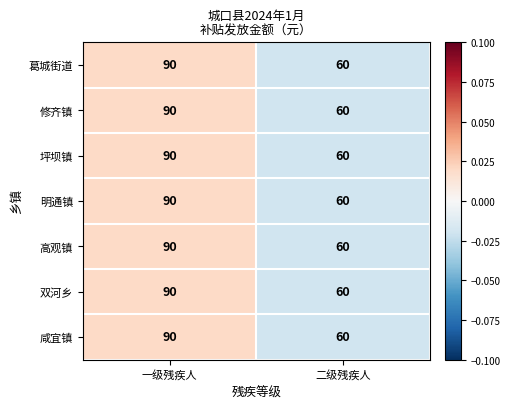

Reading left to right, extract all data points from this chart.

葛城街道: 90	60
修齐镇: 90	60
坪坝镇: 90	60
明通镇: 90	60
高观镇: 90	60
双河乡: 90	60
咸宜镇: 90	60